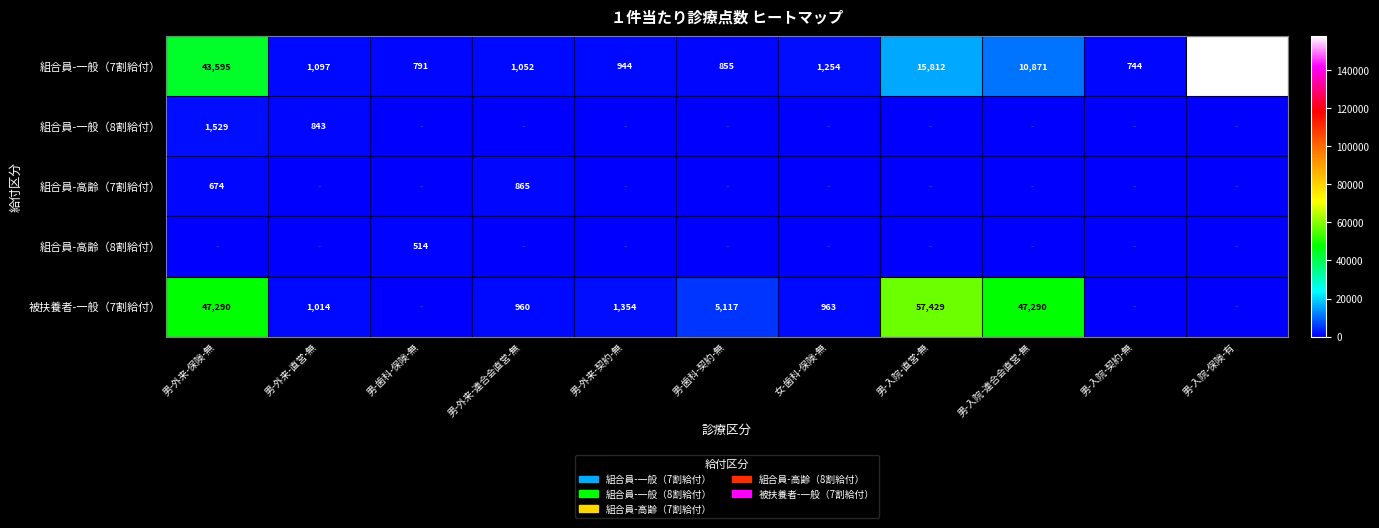

Is it true that 組合員-一般（7割給付） equals 43595 at 男-外来-保険-無?

True